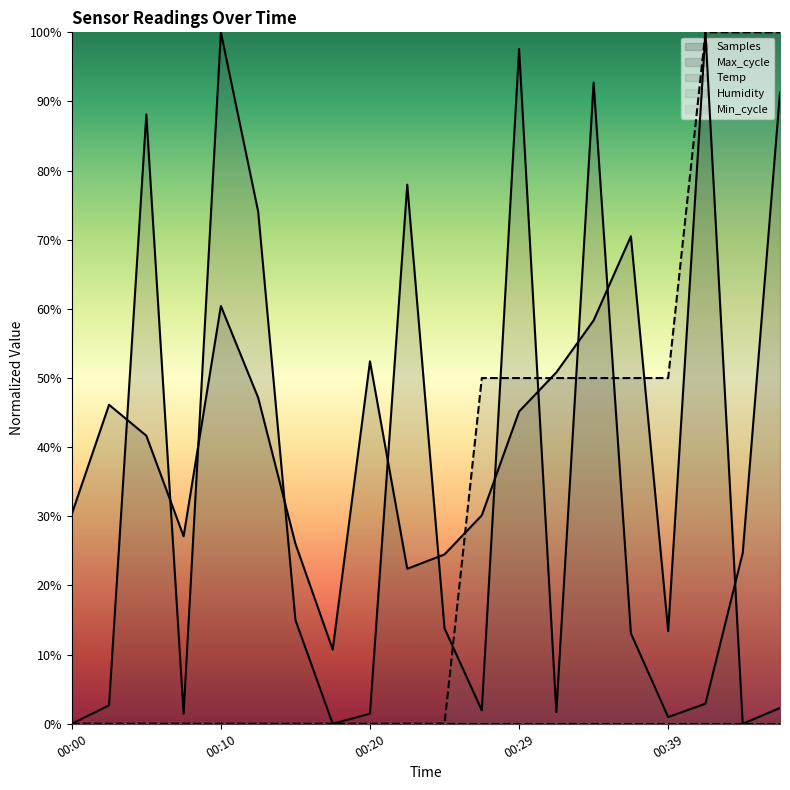

How many lines are shown in the chart?

3